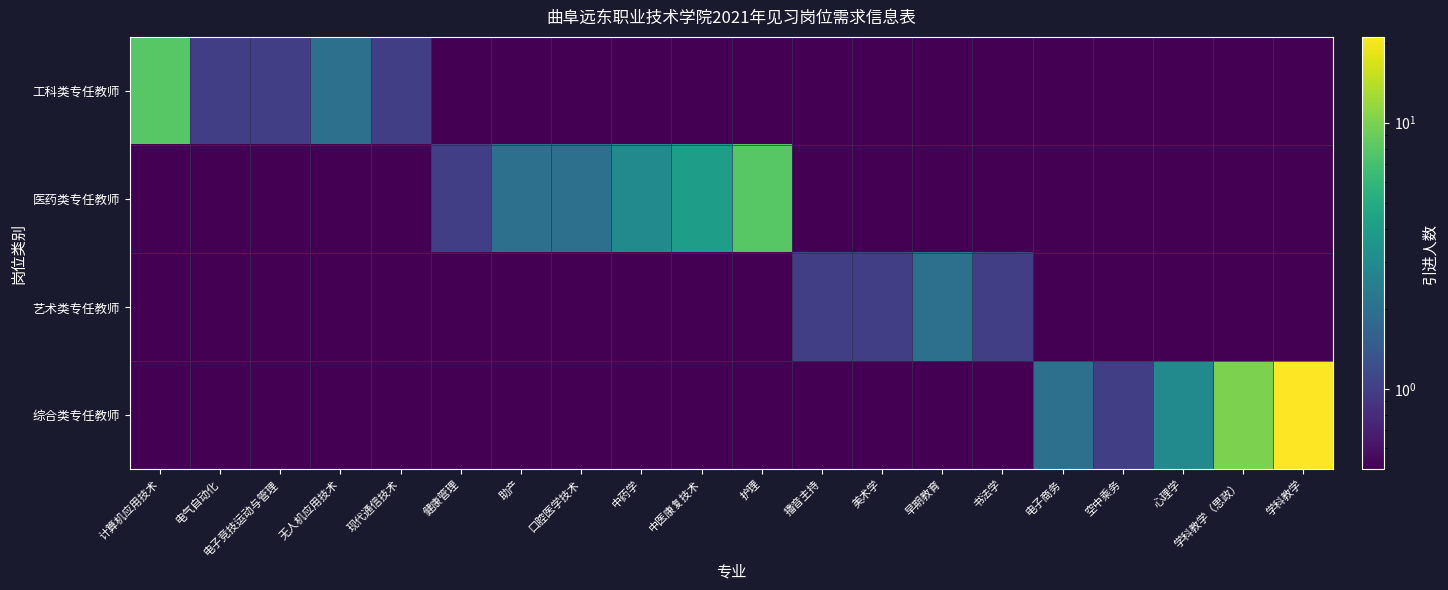

Reading left to right, transcribe all the data shown in this chart.

工科类专任教师: 计算机应用技术=8.0	电气自动化=1.0	电子竞技运动与管理=1.0	无人机应用技术=2.0	现代通信技术=1.0	健康管理=0.1	助产=0.1	口腔医学技术=0.1	中药学=0.1	中医康复技术=0.1	护理=0.1	播音主持=0.1	美术学=0.1	早期教育=0.1	书法学=0.1	电子商务=0.1	空中乘务=0.1	心理学=0.1	学科教学（思政）=0.1	学科教学=0.1
医药类专任教师: 计算机应用技术=0.1	电气自动化=0.1	电子竞技运动与管理=0.1	无人机应用技术=0.1	现代通信技术=0.1	健康管理=1.0	助产=2.0	口腔医学技术=2.0	中药学=3.0	中医康复技术=4.0	护理=8.0	播音主持=0.1	美术学=0.1	早期教育=0.1	书法学=0.1	电子商务=0.1	空中乘务=0.1	心理学=0.1	学科教学（思政）=0.1	学科教学=0.1
艺术类专任教师: 计算机应用技术=0.1	电气自动化=0.1	电子竞技运动与管理=0.1	无人机应用技术=0.1	现代通信技术=0.1	健康管理=0.1	助产=0.1	口腔医学技术=0.1	中药学=0.1	中医康复技术=0.1	护理=0.1	播音主持=1.0	美术学=1.0	早期教育=2.0	书法学=1.0	电子商务=0.1	空中乘务=0.1	心理学=0.1	学科教学（思政）=0.1	学科教学=0.1
综合类专任教师: 计算机应用技术=0.1	电气自动化=0.1	电子竞技运动与管理=0.1	无人机应用技术=0.1	现代通信技术=0.1	健康管理=0.1	助产=0.1	口腔医学技术=0.1	中药学=0.1	中医康复技术=0.1	护理=0.1	播音主持=0.1	美术学=0.1	早期教育=0.1	书法学=0.1	电子商务=2.0	空中乘务=1.0	心理学=3.0	学科教学（思政）=10.0	学科教学=21.0